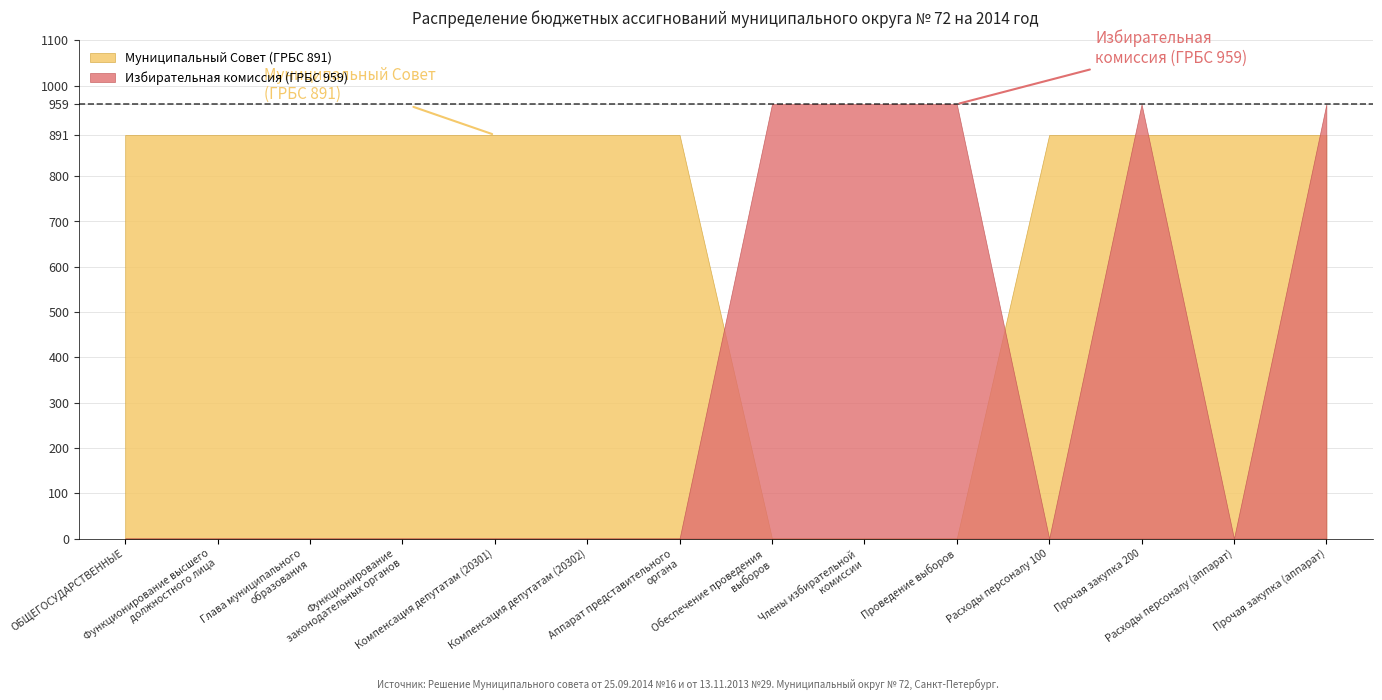

True or false: Муниципальный Совет (891) has a value of 1570 at Аппарат представительного
органа.

False